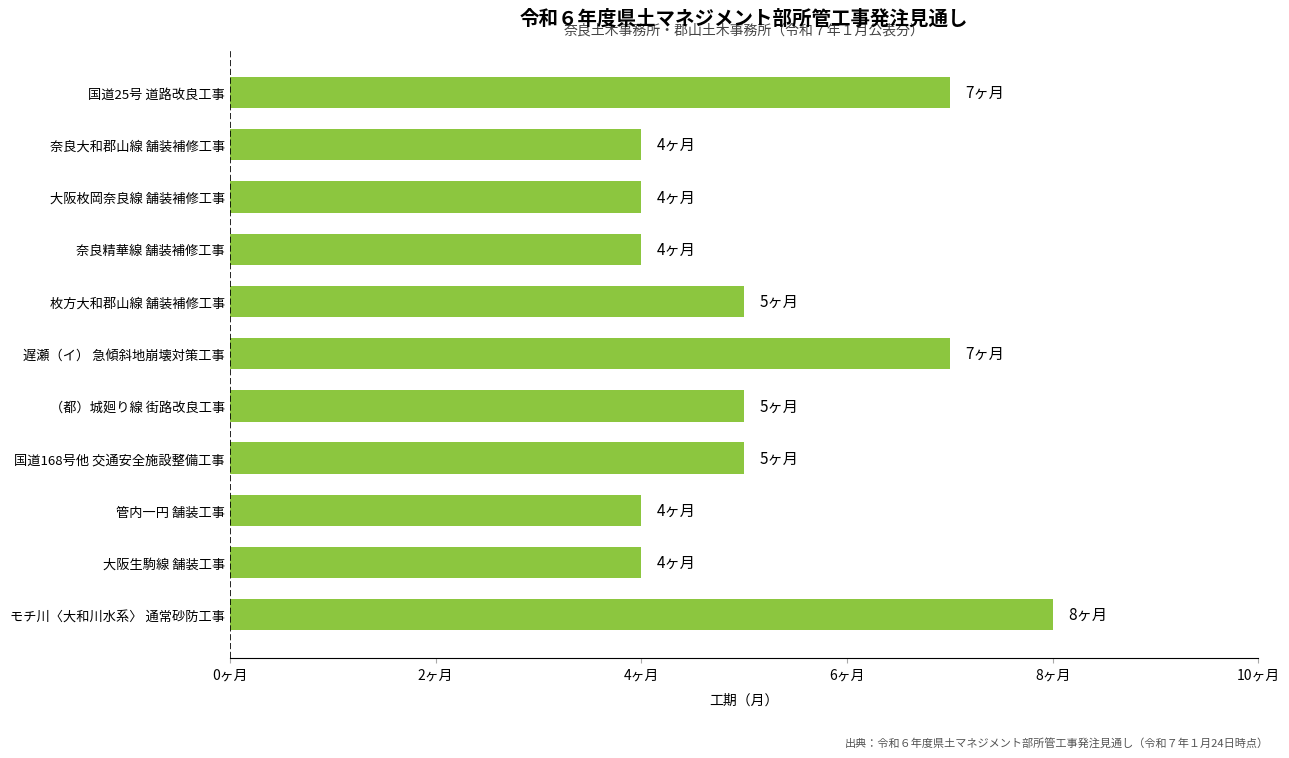

Are the bars horizontal?

Yes